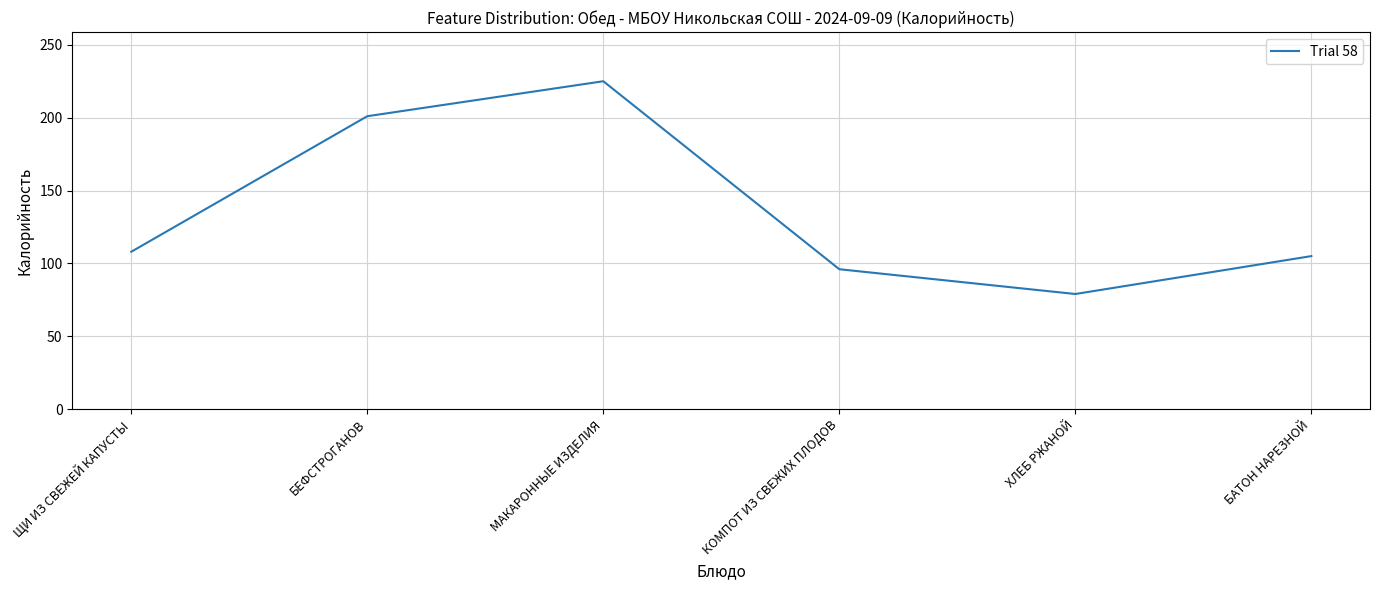

At which category does the data reach its first local valley?

ХЛЕБ РЖАНОЙ